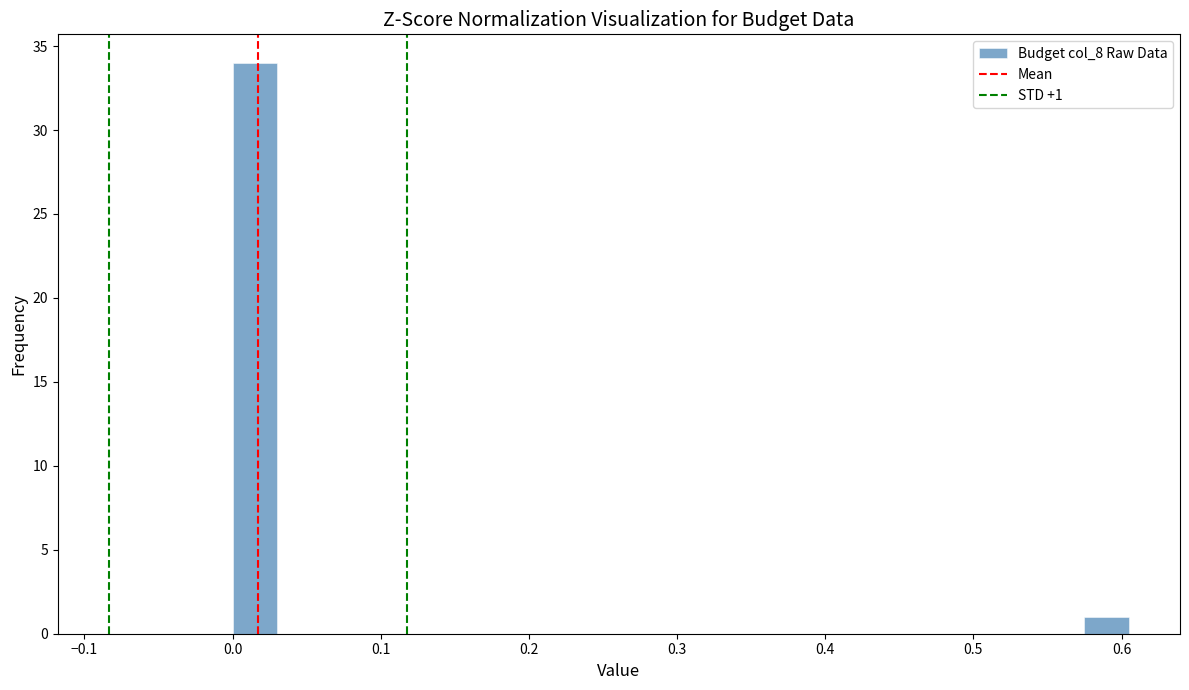

Read against the x-axis, roughly where is the centre of the tallest bar?

0.02